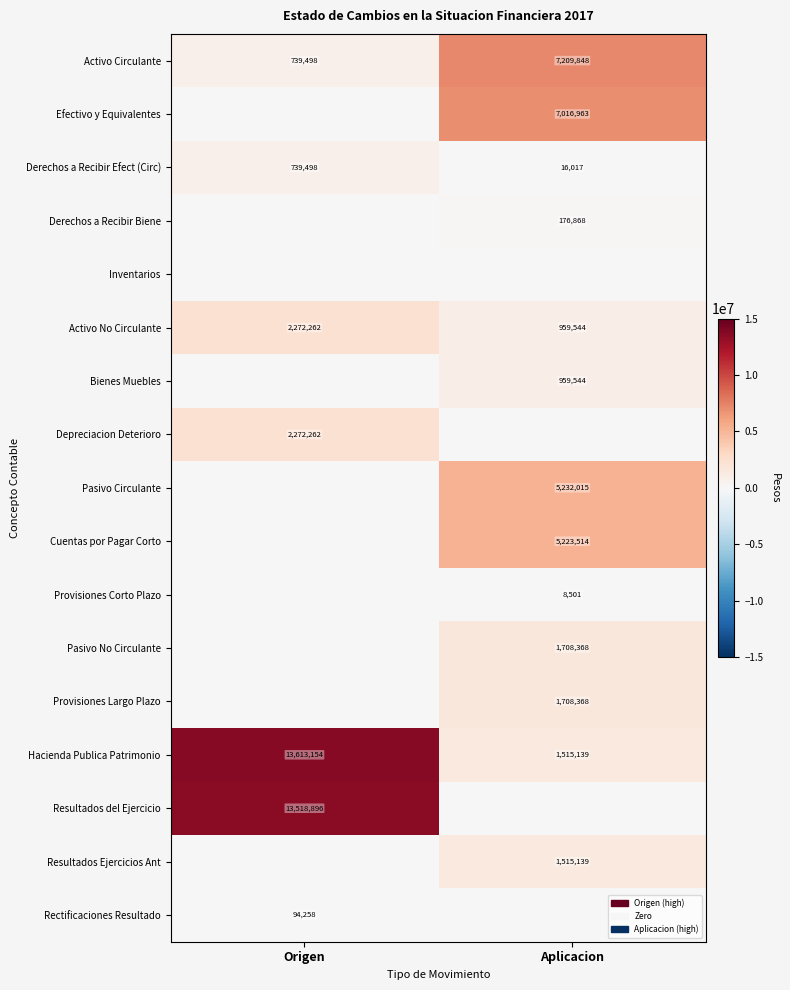

The Hacienda Publica Patrimonio series shows 1515139 at Aplicacion. True or false?

True